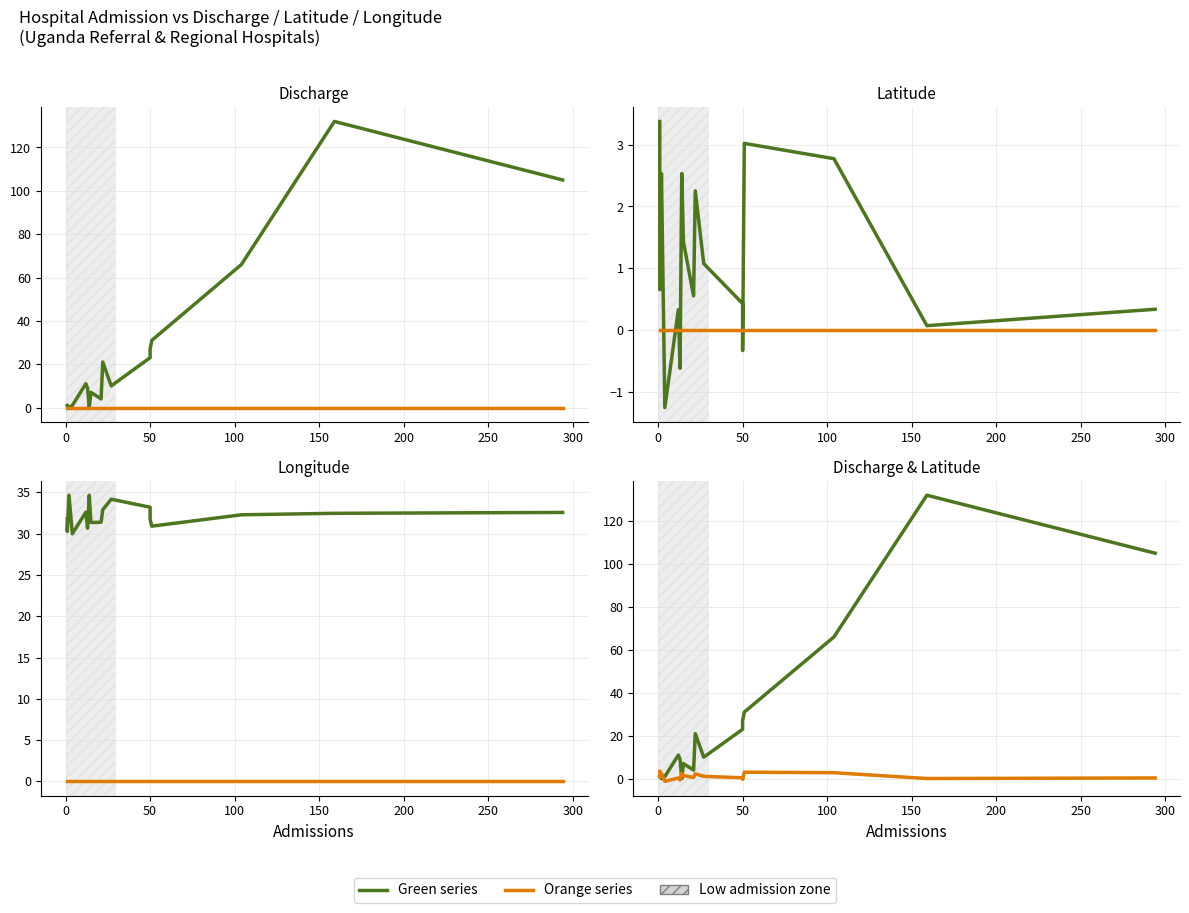

What is the minimum value shown in the chart?

-1.3